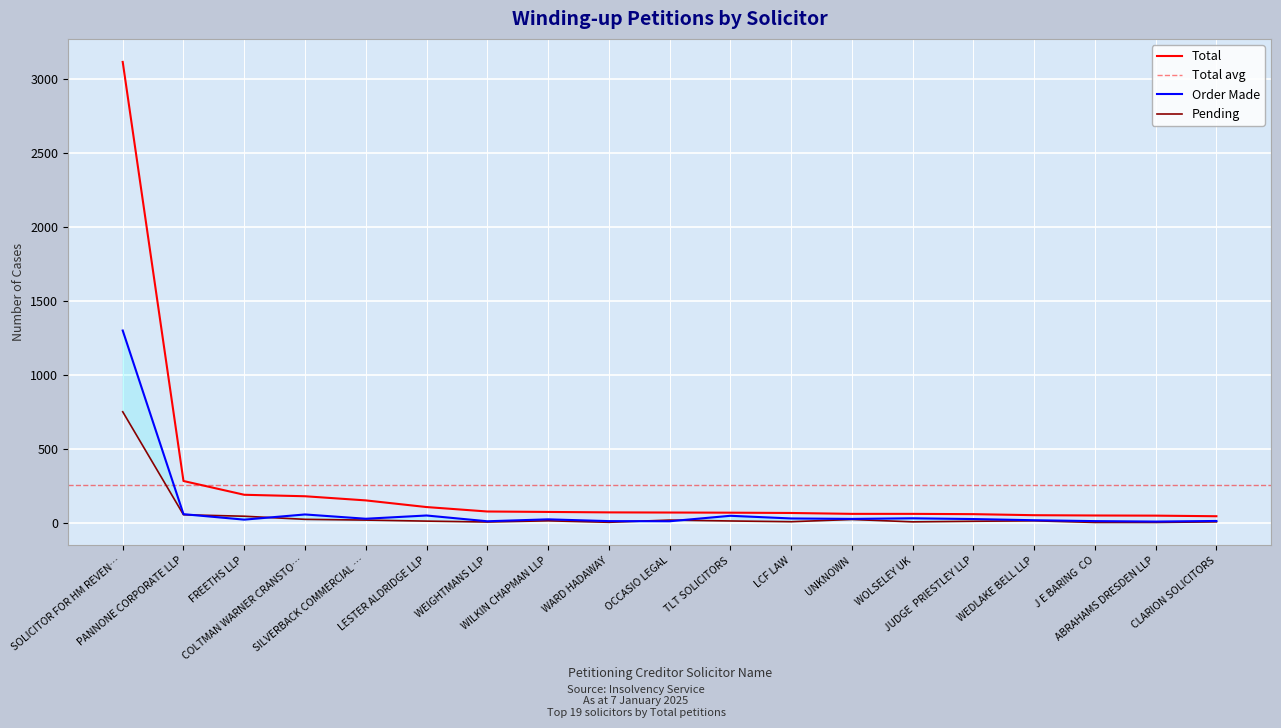

True or false: Order Made and Total intersect in this chart.

False